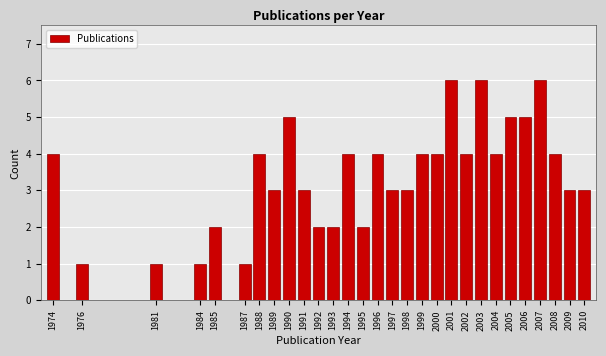

Reading left to right, list all the values displayed in this chart.

4	1	1	1	2	1	4	3	5	3	2	2	4	2	4	3	3	4	4	6	4	6	4	5	5	6	4	3	3